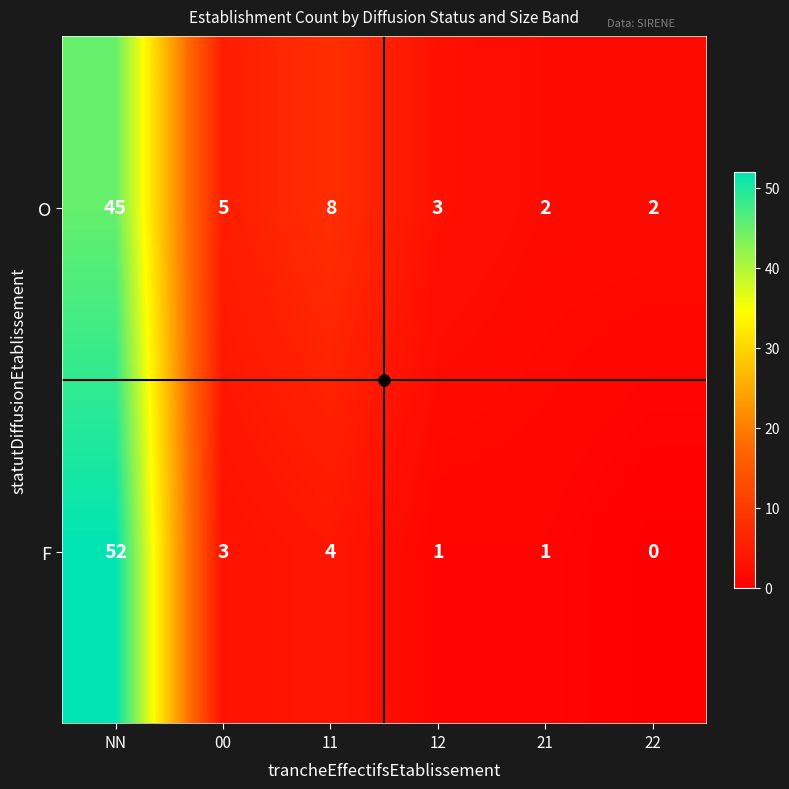

How many series are shown in this chart?

2